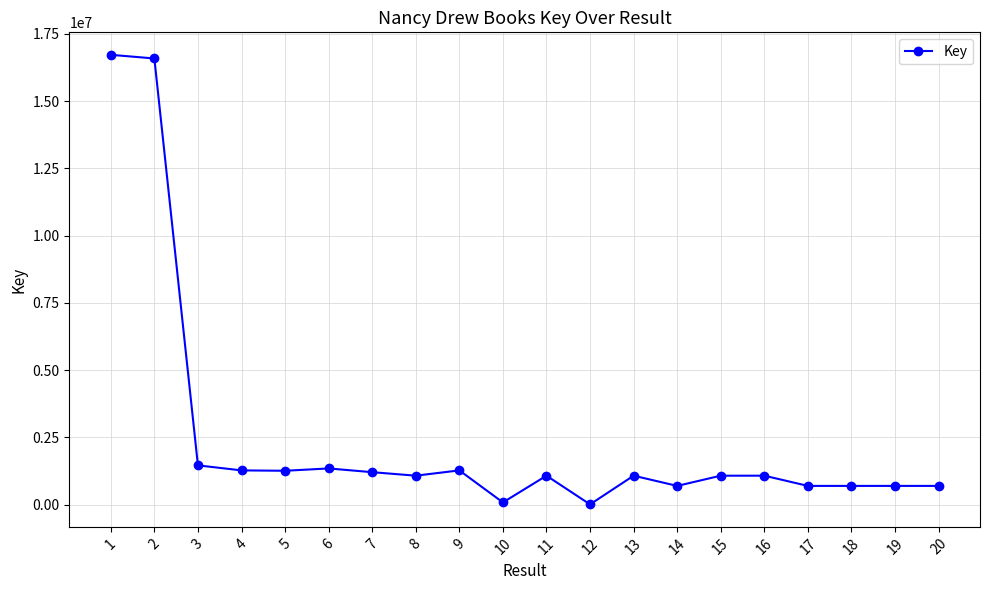

The value at 18 is 694607. True or false?

True